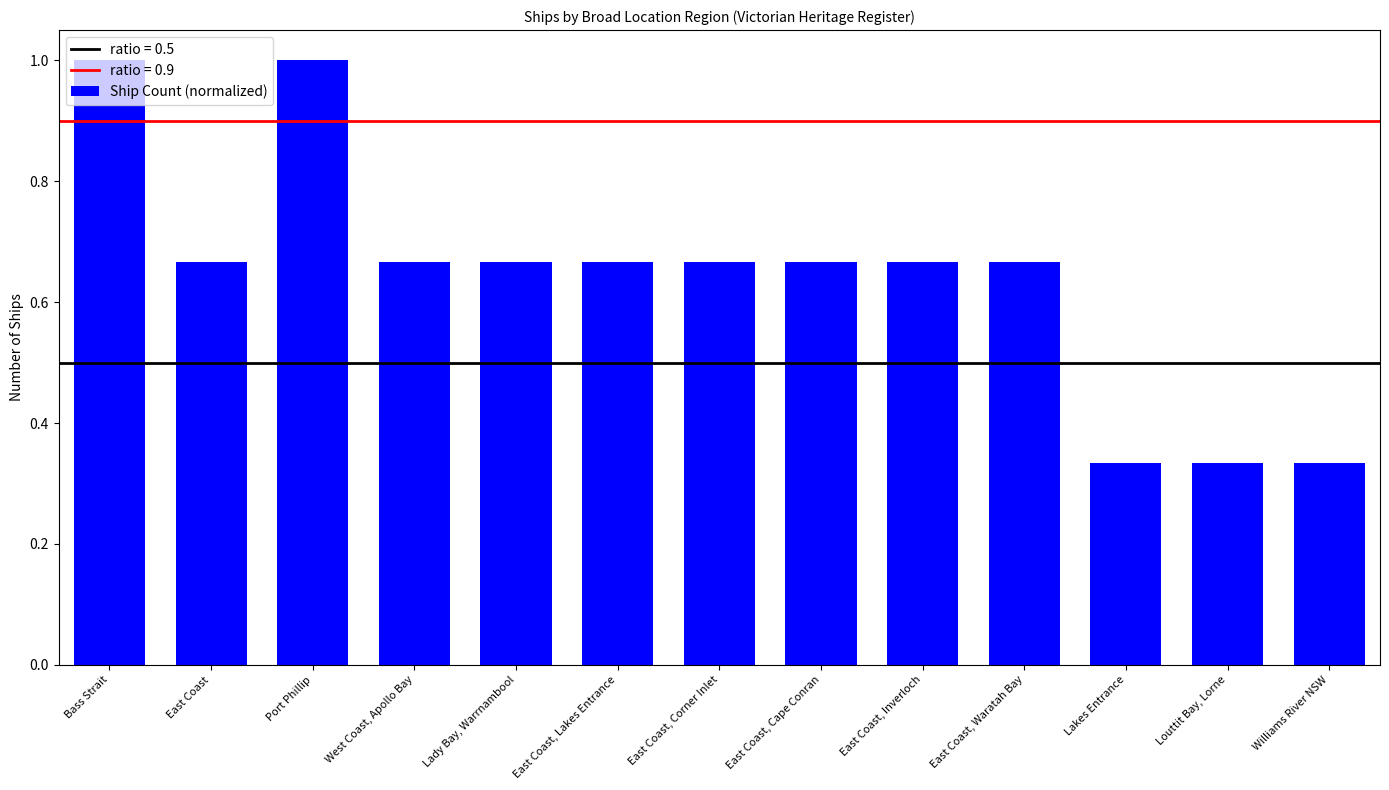

What is the maximum value shown in the chart?

1.0